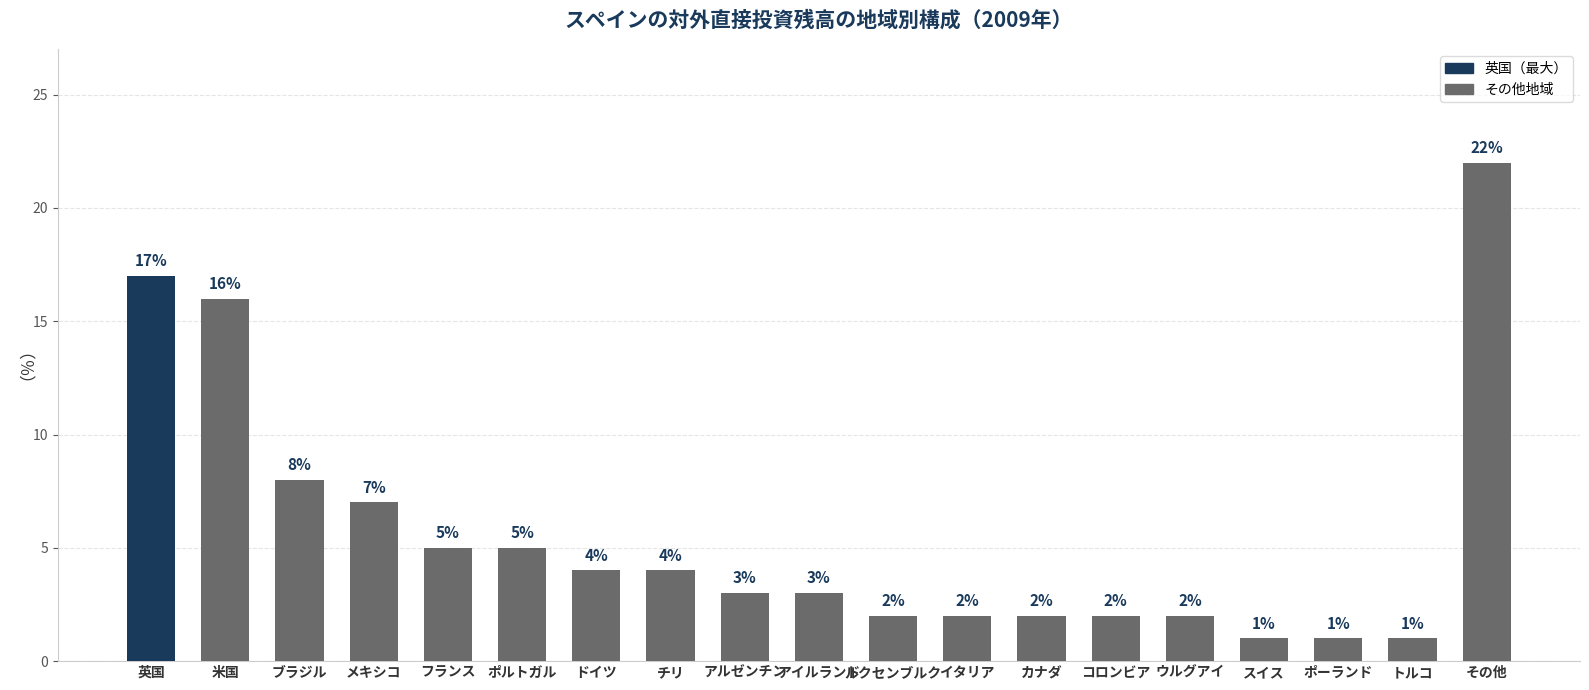

How many data points are less than 3?

8